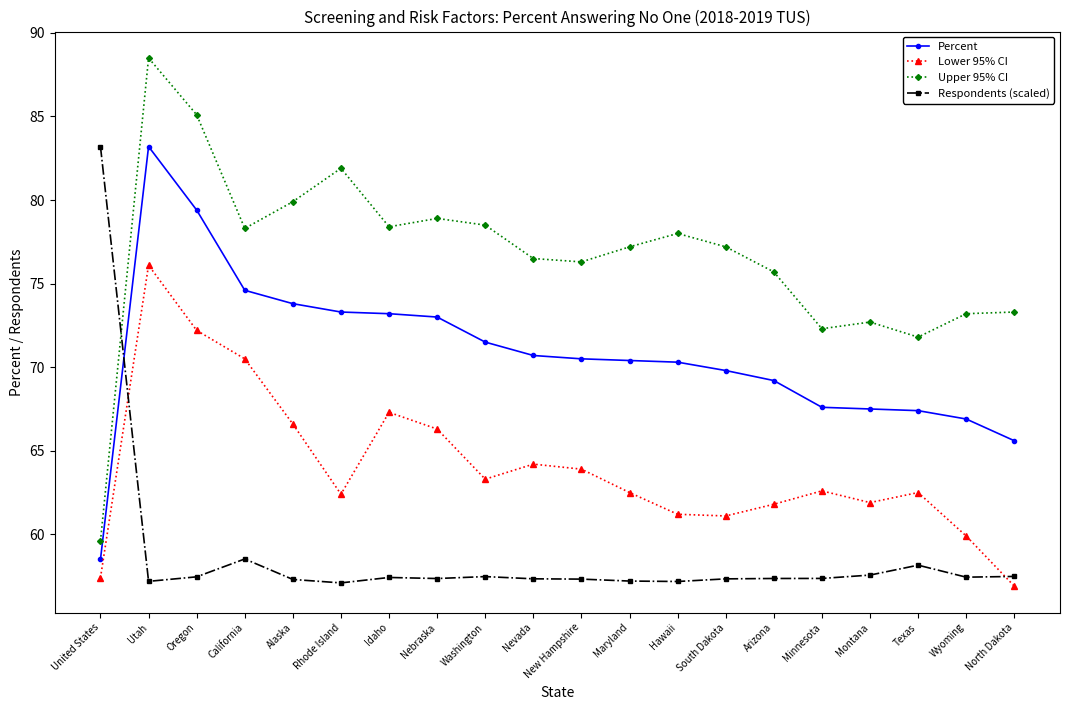

How many lines are shown in the chart?

4